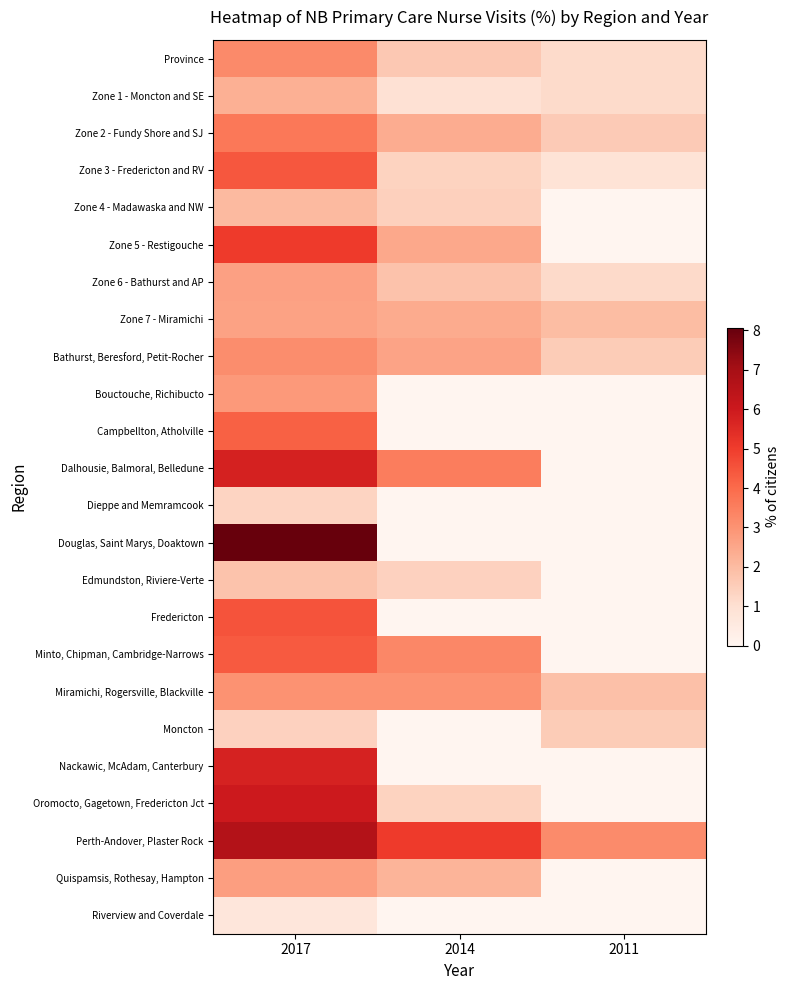

Reading right to left, transcribe all the data shown in this chart.

Province: 2011=1.2	2014=1.6	2017=3.2
Zone 1 - Moncton and SE: 2011=1.2	2014=0.9	2017=2.3
Zone 2 - Fundy Shore and SJ: 2011=1.6	2014=2.4	2017=3.7
Zone 3 - Fredericton and RV: 2011=0.9	2014=1.4	2017=4.4
Zone 4 - Madawaska and NW: 2011=0.0	2014=1.4	2017=2.0
Zone 5 - Restigouche: 2011=0.0	2014=2.5	2017=5.0
Zone 6 - Bathurst and AP: 2011=1.2	2014=1.8	2017=2.7
Zone 7 - Miramichi: 2011=2.0	2014=2.4	2017=2.6
Bathurst, Beresford, Petit-Rocher: 2011=1.6	2014=2.6	2017=3.1
Bouctouche, Richibucto: 2011=0.0	2014=0.0	2017=2.8
Campbellton, Atholville: 2011=0.0	2014=0.0	2017=4.2
Dalhousie, Balmoral, Belledune: 2011=0.0	2014=3.5	2017=5.8
Dieppe and Memramcook: 2011=0.0	2014=0.0	2017=1.3
Douglas, Saint Marys, Doaktown: 2011=0.0	2014=0.0	2017=8.1
Edmundston, Riviere-Verte: 2011=0.0	2014=1.4	2017=1.8
Fredericton: 2011=0.0	2014=0.0	2017=4.5
Minto, Chipman, Cambridge-Narrows: 2011=0.0	2014=3.3	2017=4.4
Miramichi, Rogersville, Blackville: 2011=1.9	2014=3.0	2017=3.0
Moncton: 2011=1.6	2014=0.0	2017=1.4
Nackawic, McAdam, Canterbury: 2011=0.0	2014=0.0	2017=5.7
Oromocto, Gagetown, Fredericton Jct: 2011=0.0	2014=1.4	2017=6.0
Perth-Andover, Plaster Rock: 2011=3.2	2014=5.1	2017=6.7
Quispamsis, Rothesay, Hampton: 2011=0.0	2014=2.2	2017=2.7
Riverview and Coverdale: 2011=0.0	2014=0.0	2017=0.7